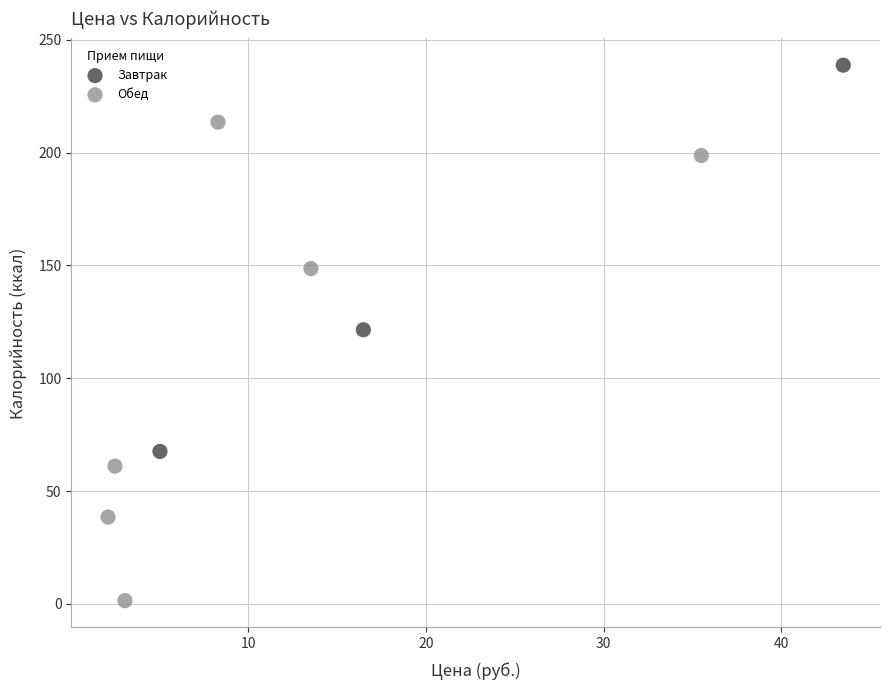

Which series contains the lowest Y value?

Обед